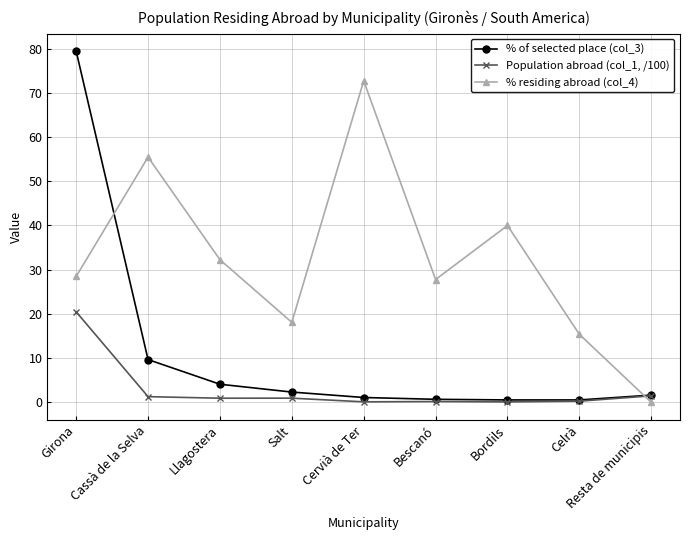

Between which two adjacent categories do Population abroad (col_1, /100) and % residing abroad (col_4) first intersect?

Celrà and Resta de municipis